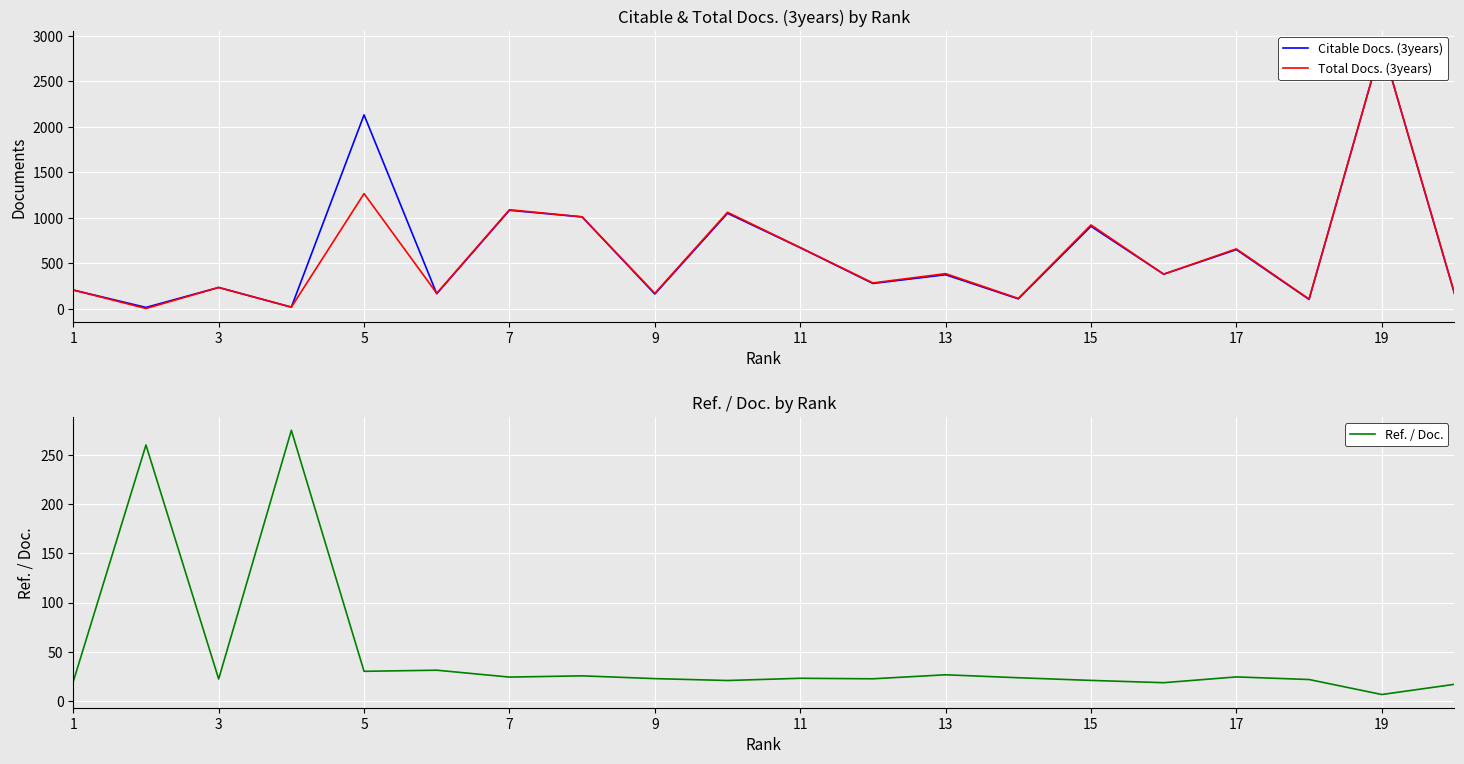

How many lines are shown in the chart?

3